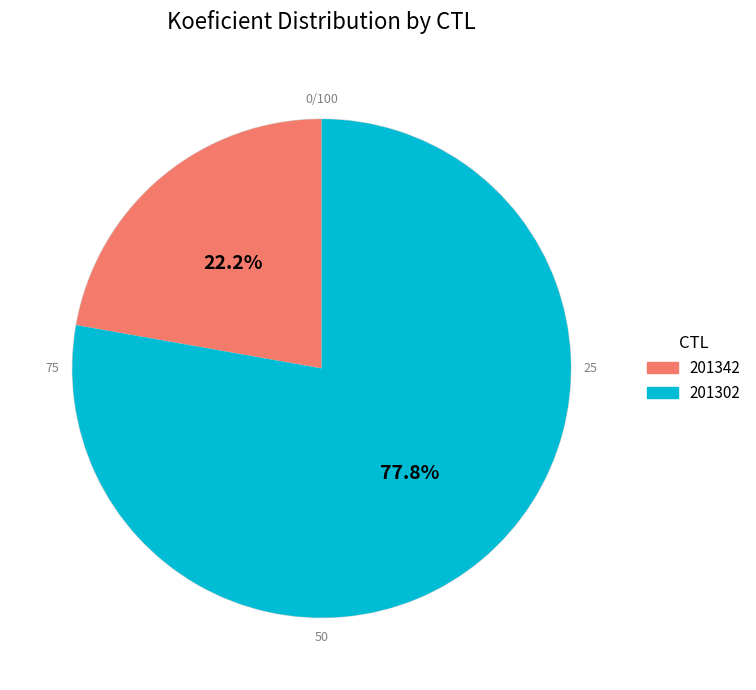

Approximately how many times larger is the value at 201342 compared to 201302?

0.3